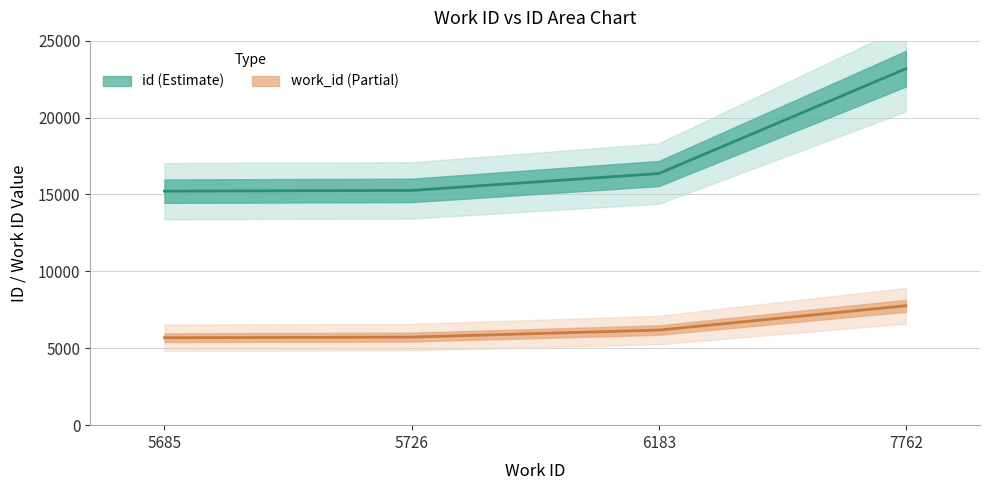

Between 7762 and 5685, which is larger?

7762